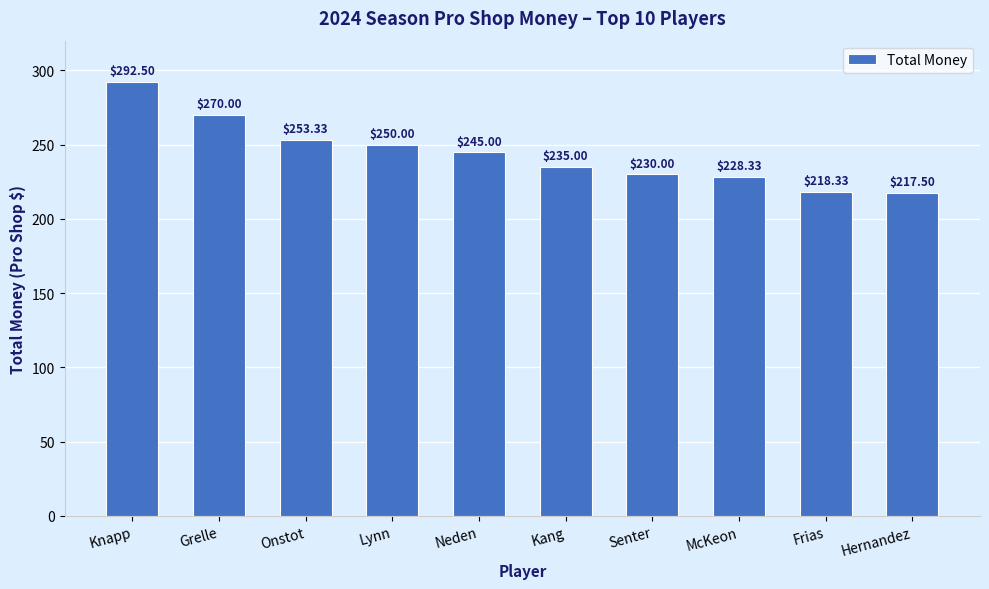

Where does the data first go above 245?

Knapp